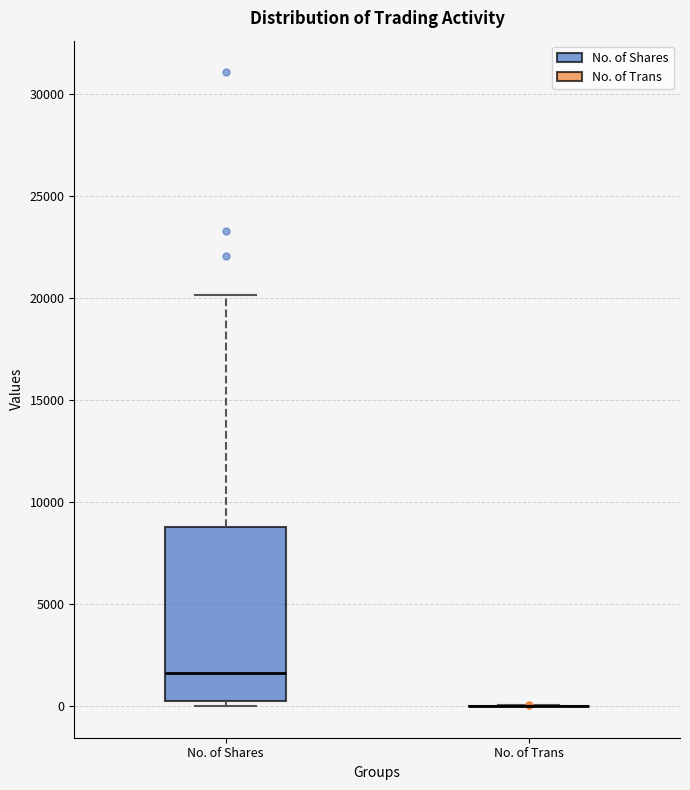

Which box is the tallest, from its lower edge to its upper edge?

No. of Shares